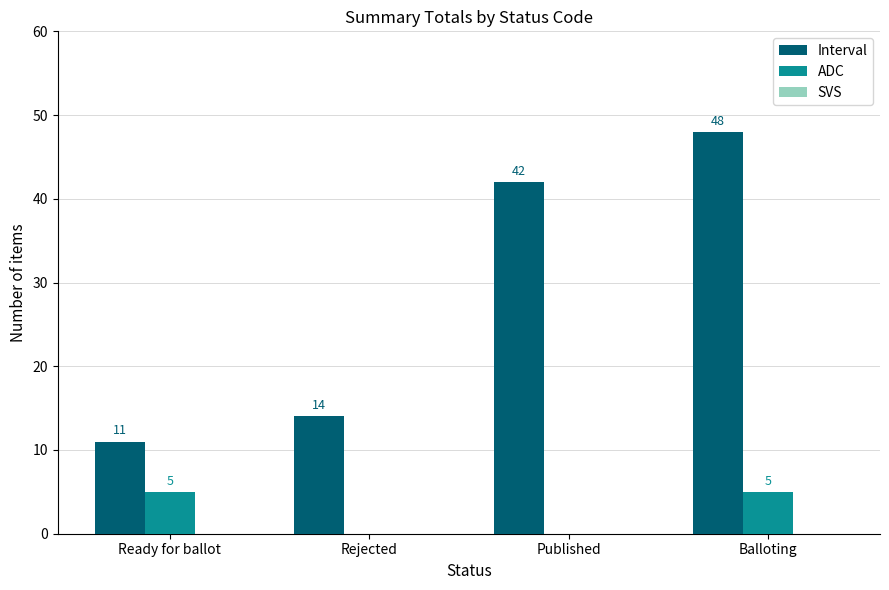

Count the number of data series in this chart.

3